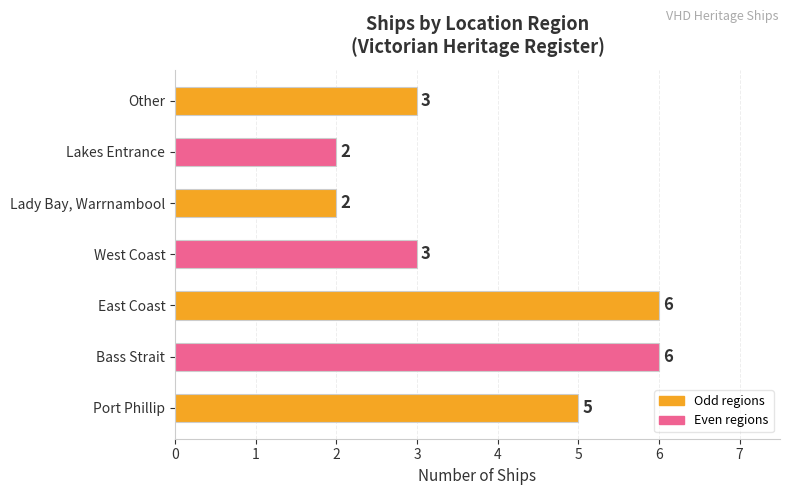

Are the bars grouped side by side (vs. stacked)?

No